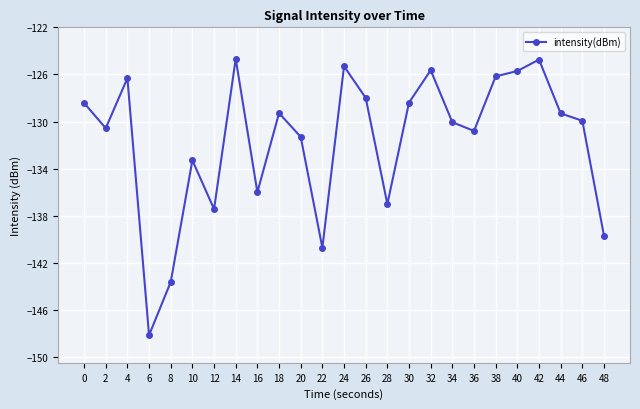

How many interior local peaks (higher than both neighbors) does the data have?

7